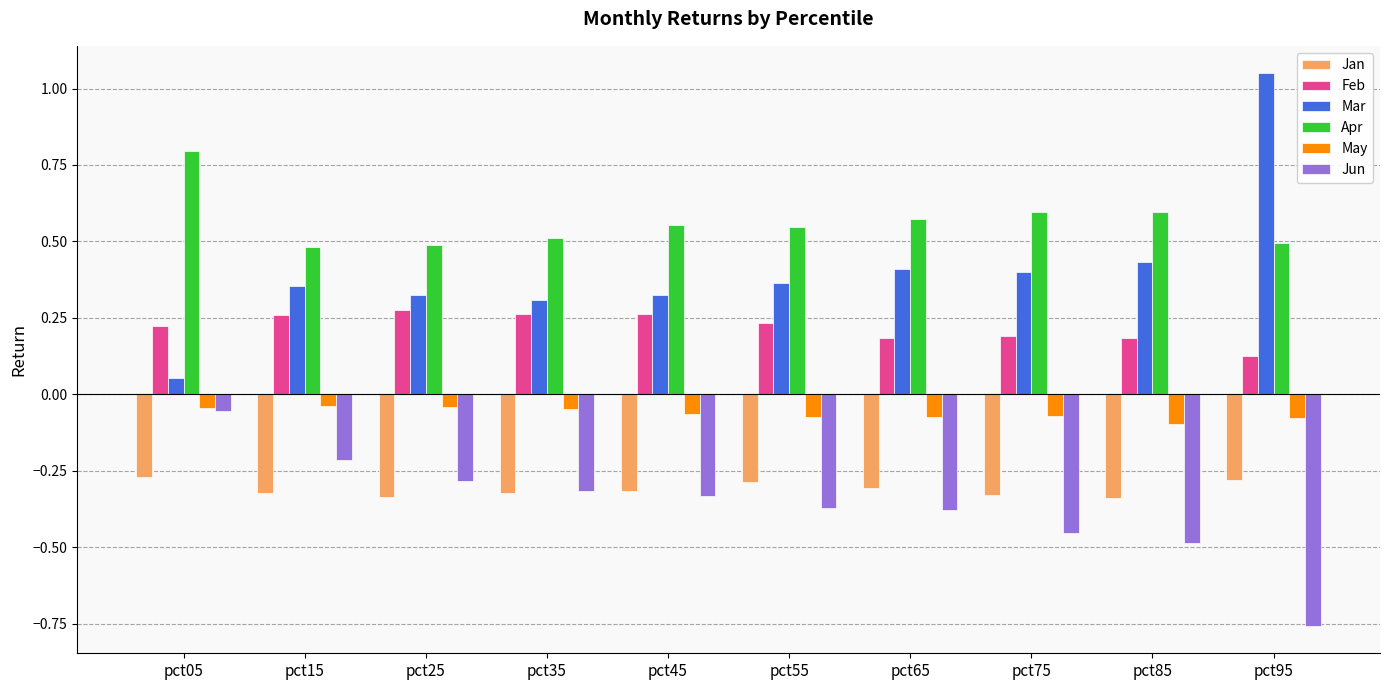

Is it true that Apr equals 0.6 at pct45?

True